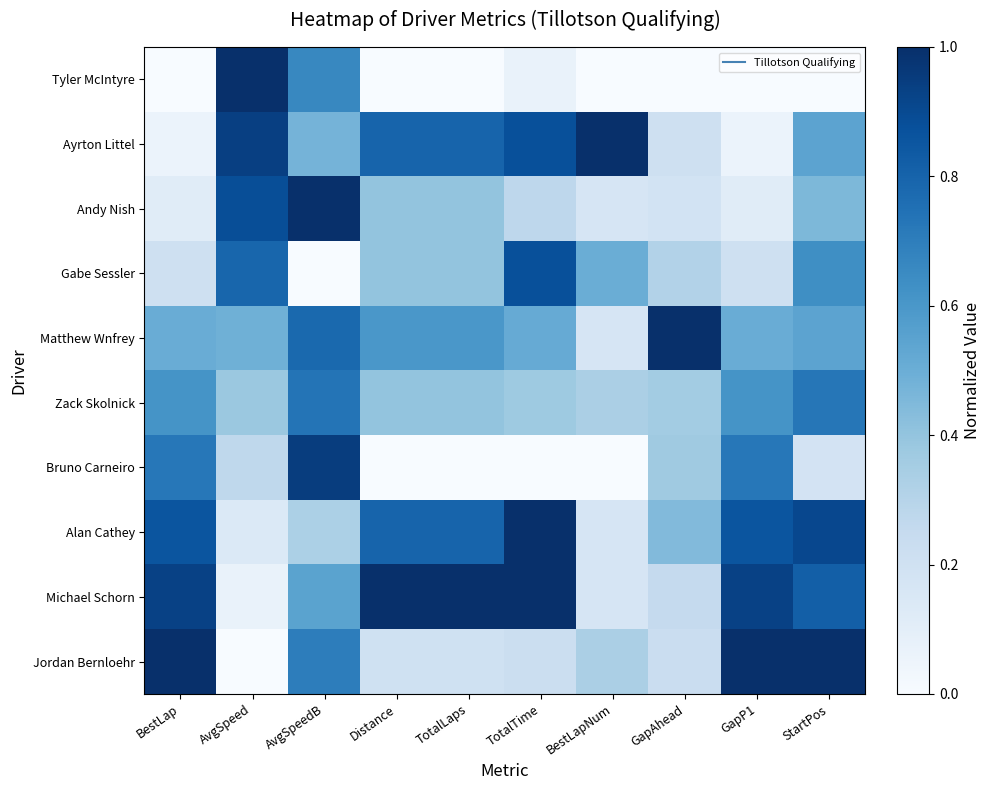

At GapP1, list the series in order from smallest to largest.

Tyler McIntyre, Ayrton Littel, Andy Nish, Gabe Sessler, Matthew Wnfrey, Zack Skolnick, Bruno Carneiro, Alan Cathey, Michael Schorn, Jordan Bernloehr